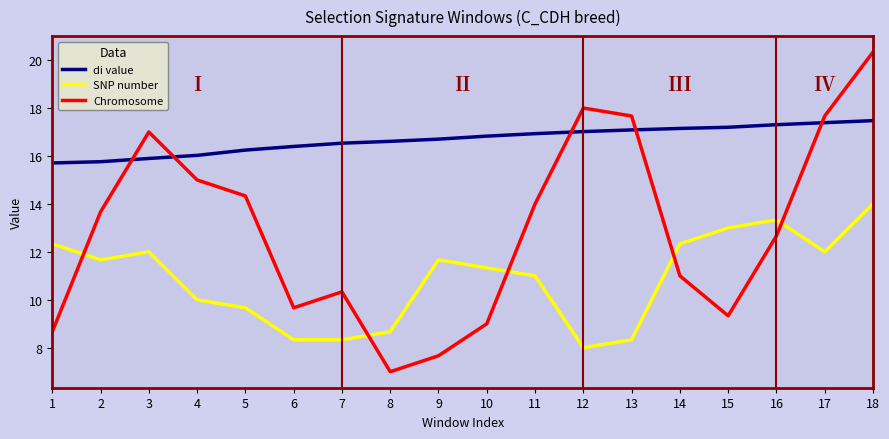

What is the difference between the maximum and minimum values in the SNP number series?

6.0